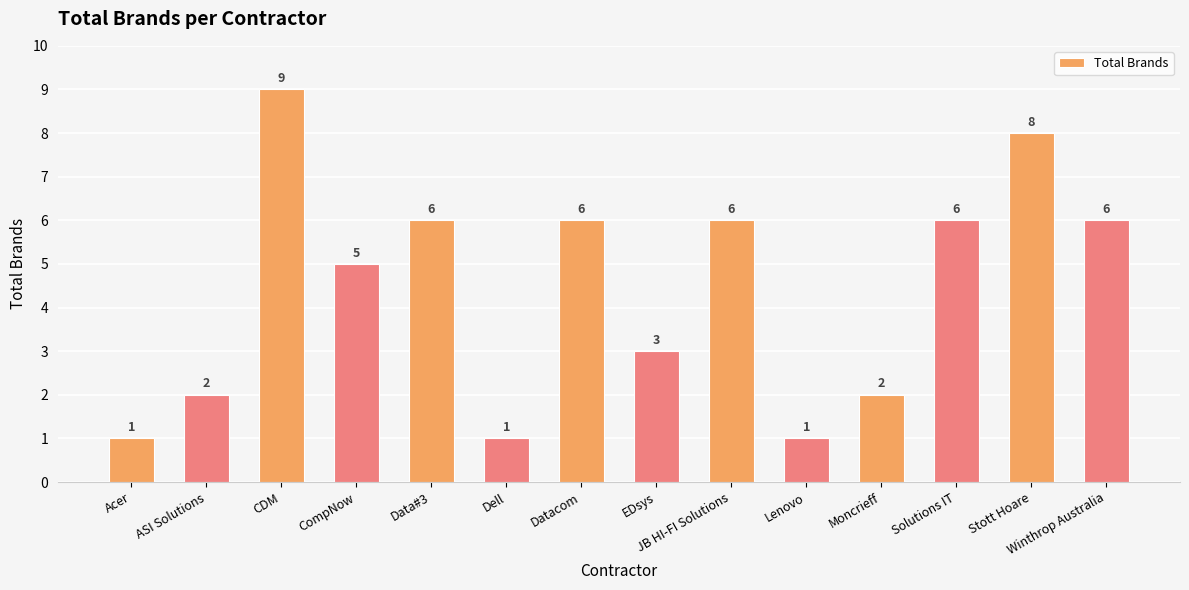

Reading left to right, what are all the values shown in this chart?

Acer=1	ASI Solutions=2	CDM=9	CompNow=5	Data#3=6	Dell=1	Datacom=6	EDsys=3	JB HI-FI Solutions=6	Lenovo=1	Moncrieff=2	Solutions IT=6	Stott Hoare=8	Winthrop Australia=6